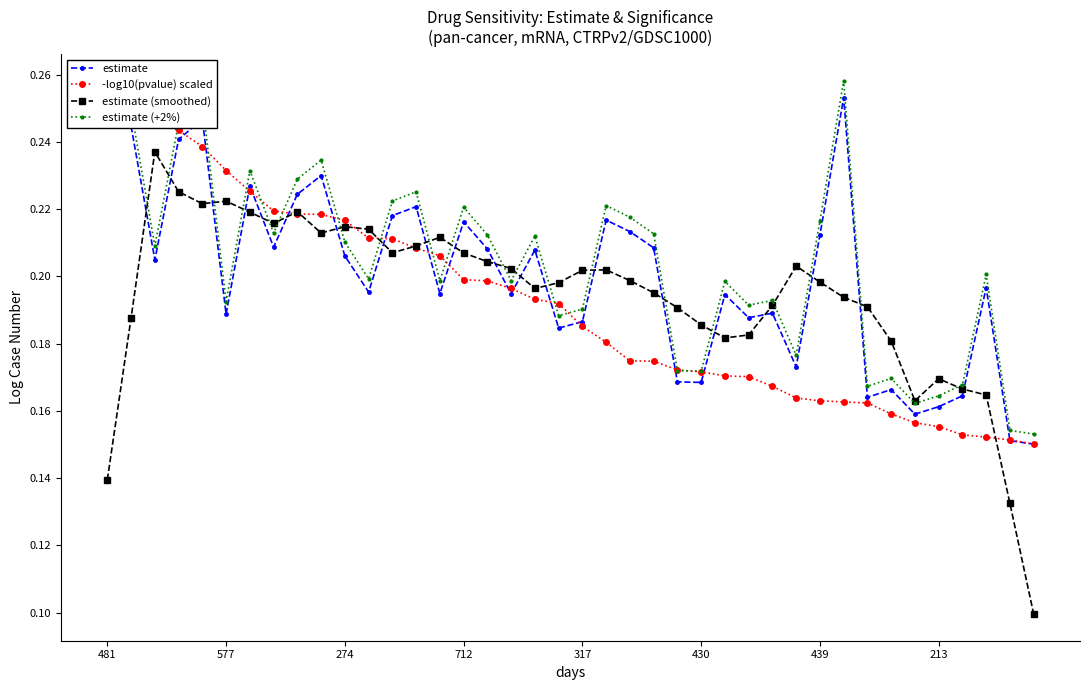

Which series has the widest spread of values?

estimate (smoothed)